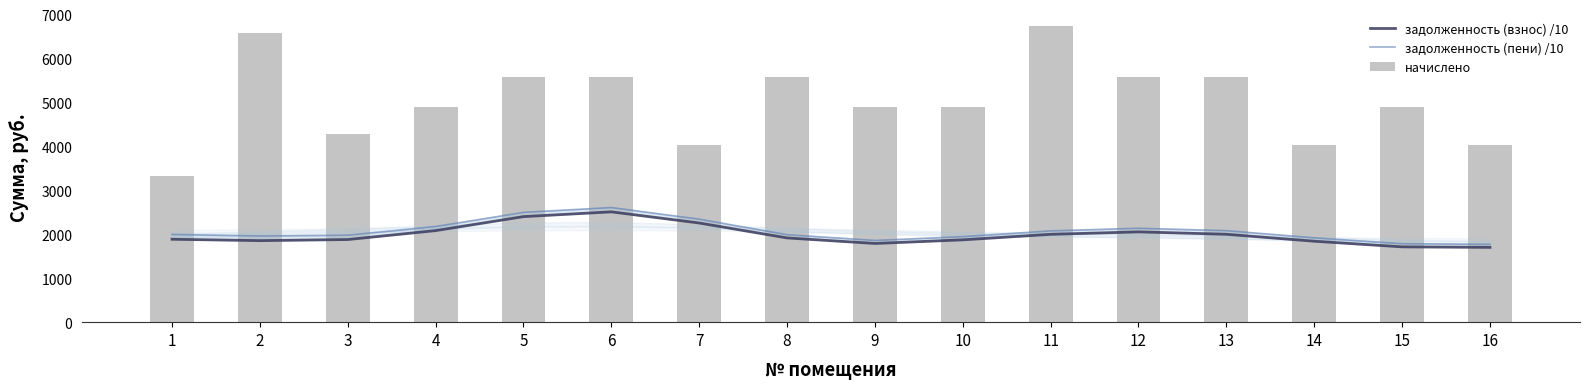

Rank the categories by начислено value from highest to lowest.

11, 2, 5, 6, 8, 12, 13, 4, 9, 10, 15, 3, 7, 14, 16, 1